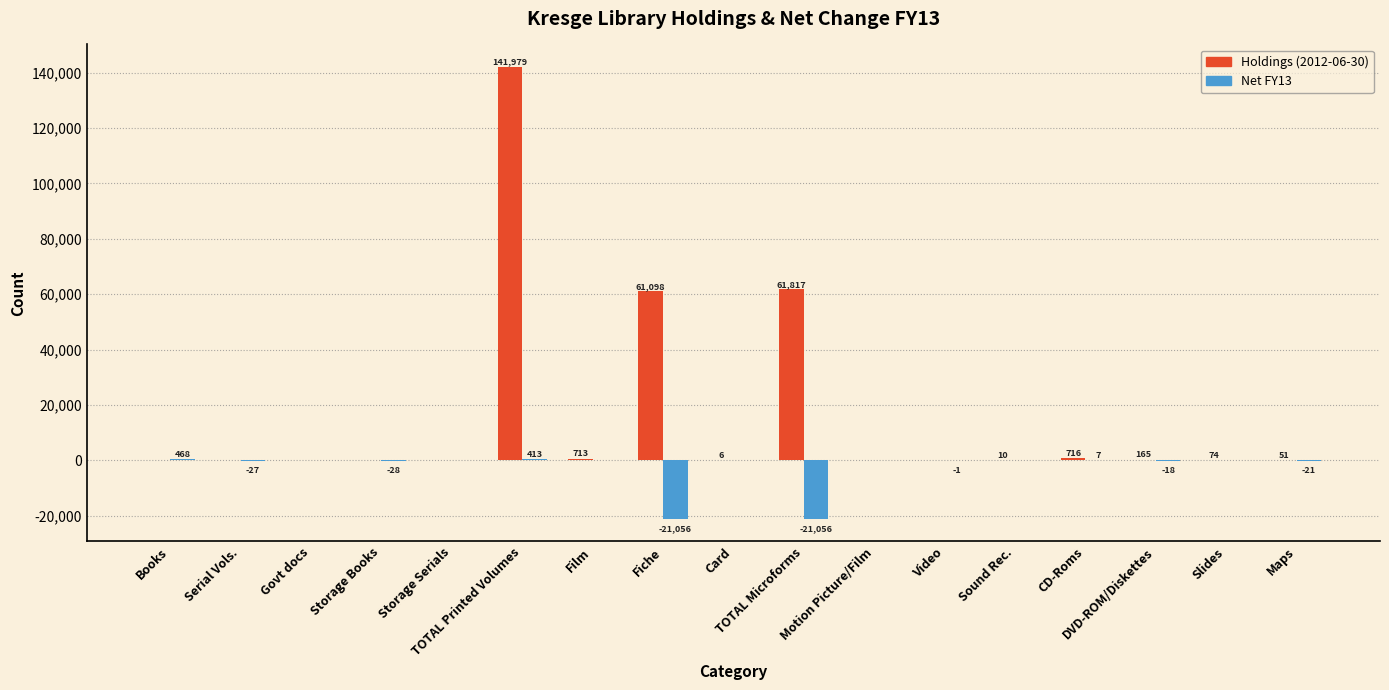

At which label does Net FY13 reach its peak?

Books